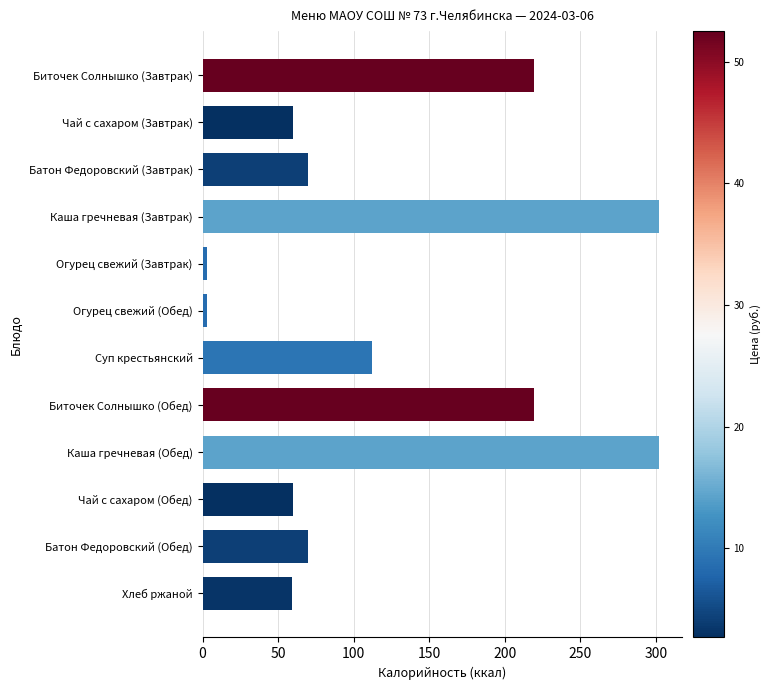

Is it true that the value at Чай с сахаром (Обед) is 94?

False